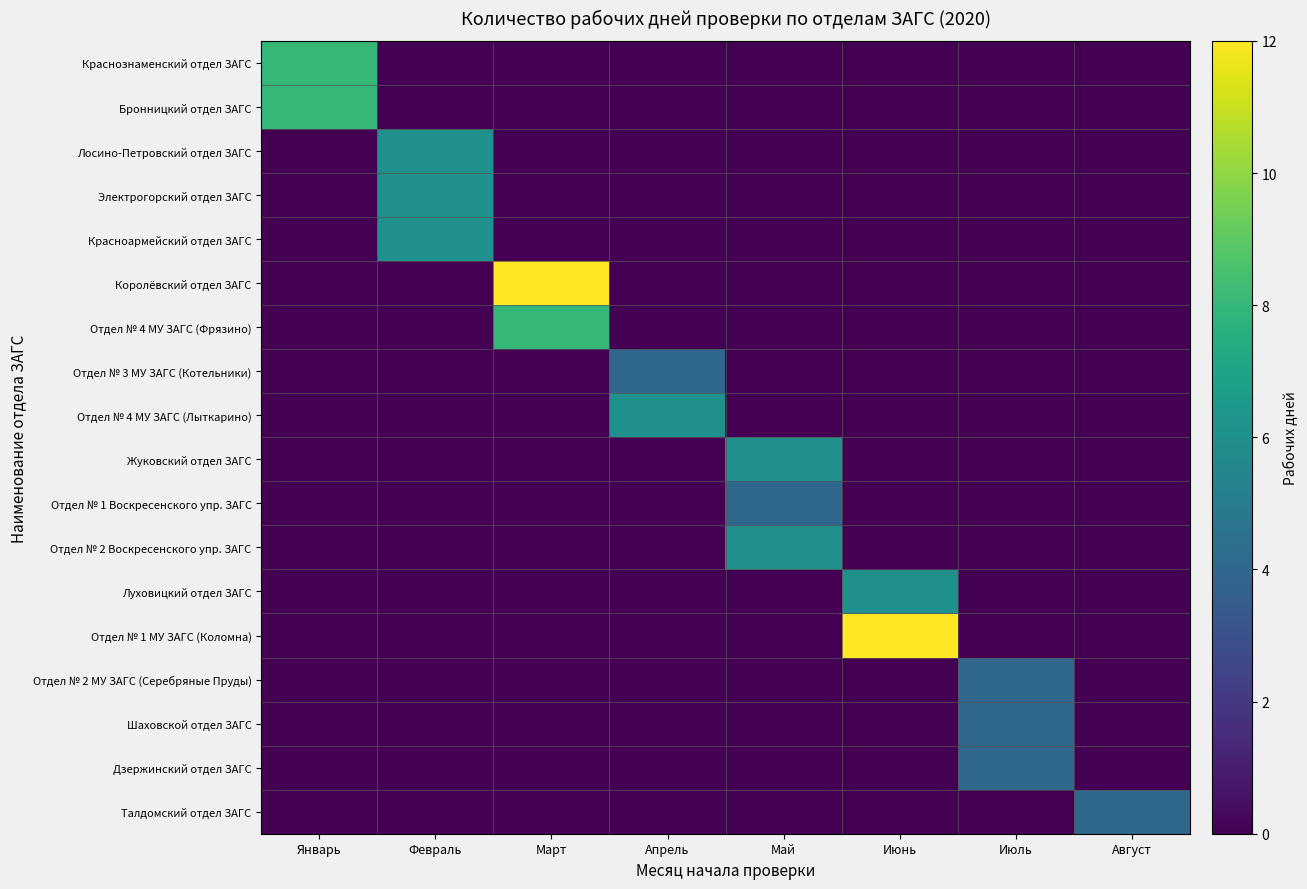

What is the spread (max minus min) of values at Январь?

8